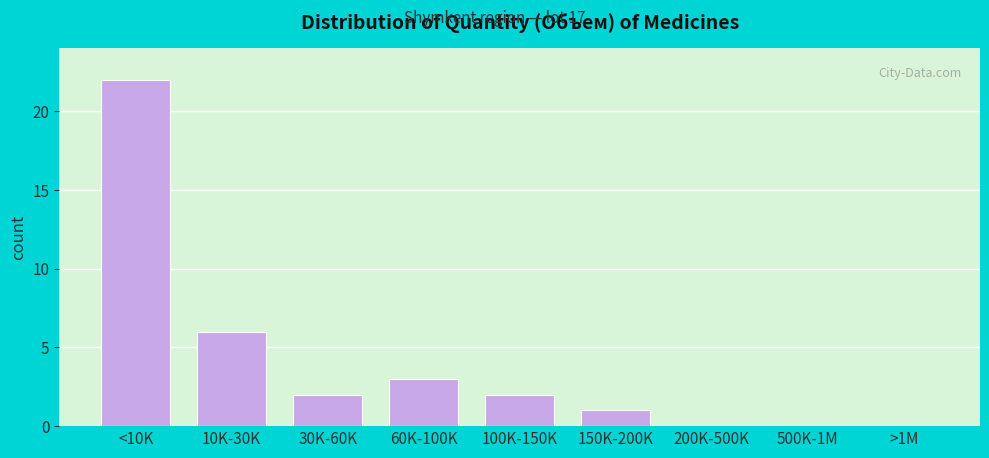

The chart shows a value of 0 at 150K-200K. True or false?

False